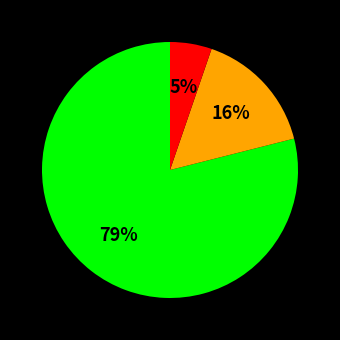

To the nearest percent, what is the difference between the largest and smallest slice percentages?

74%